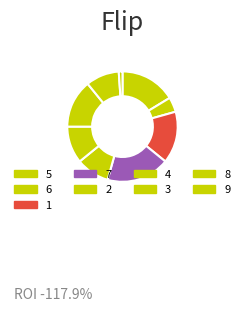

How many segments does this pie chart have?

9